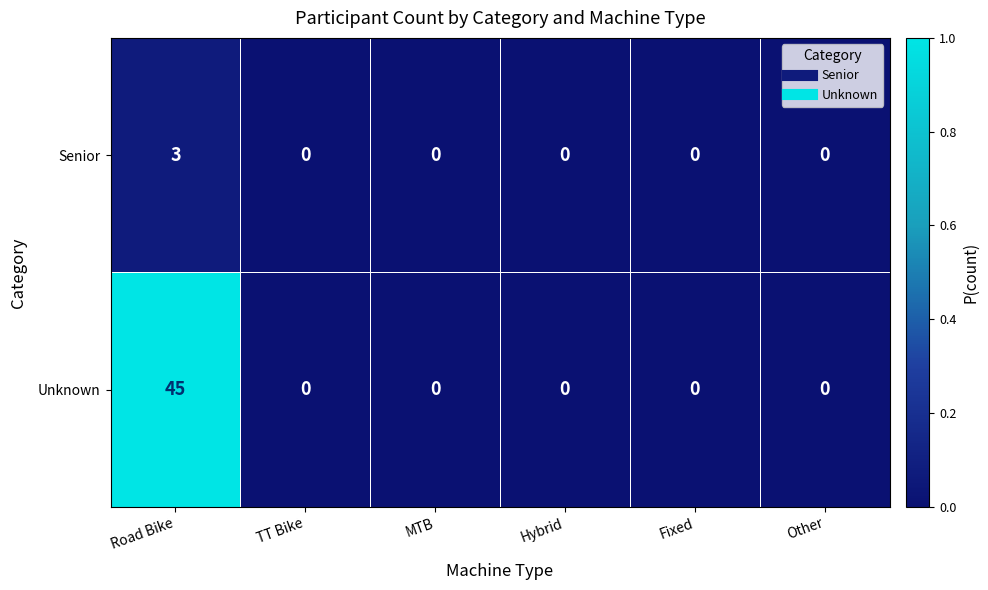

Count the number of categories in the chart.

6